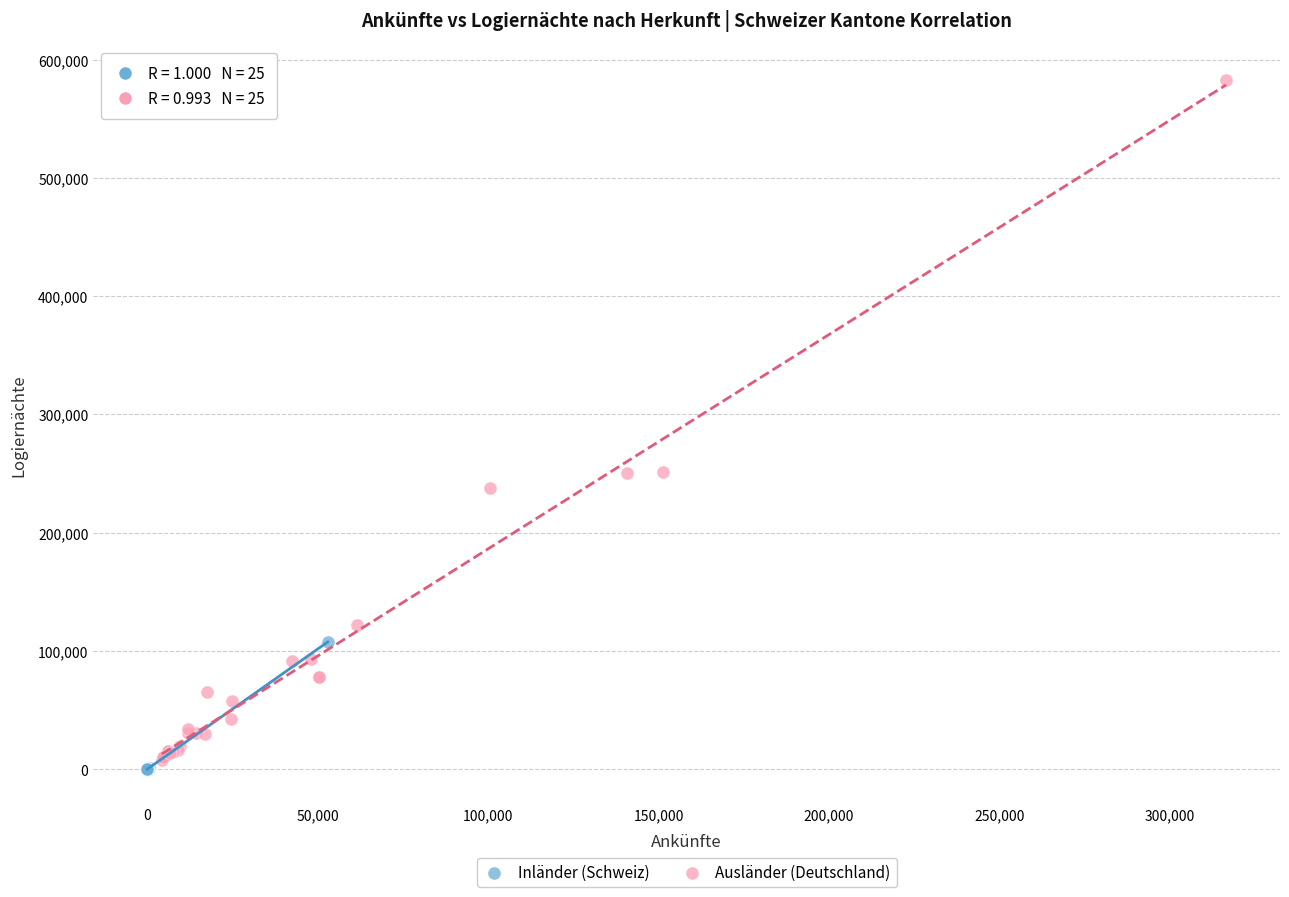

Which series has the largest Y range (max minus min)?

Ausländer (Deutschland)